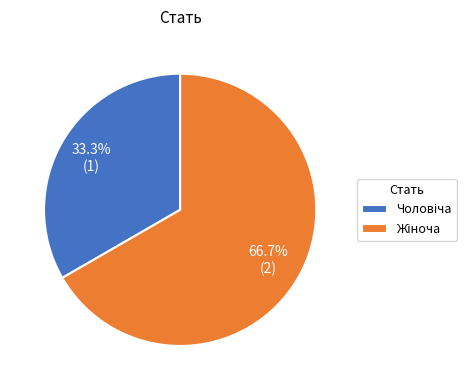

Does any single category account for the majority?

Yes